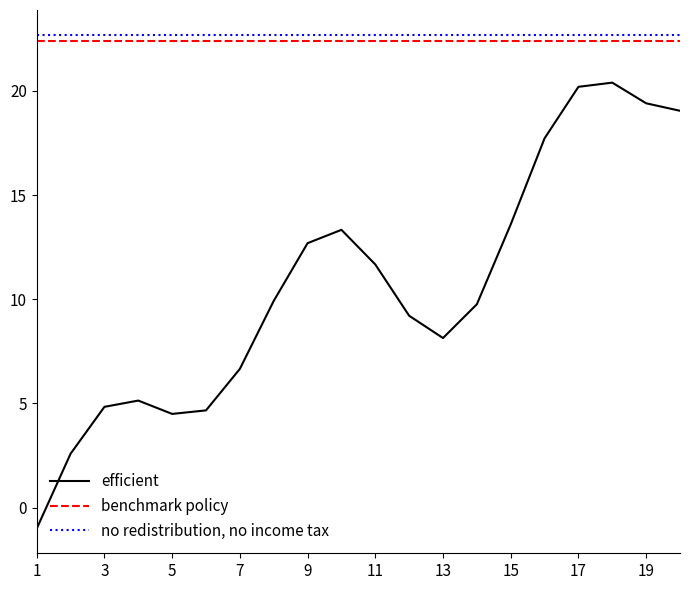

What is the average value of the no redistribution, no income tax series?

22.7